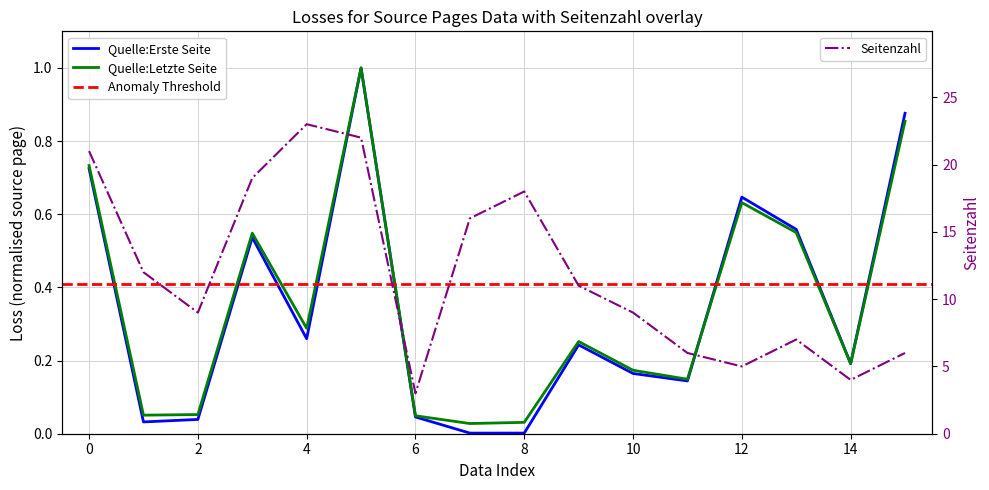

What is the difference between the maximum and minimum values in the Quelle:Erste Seite series?

1.0